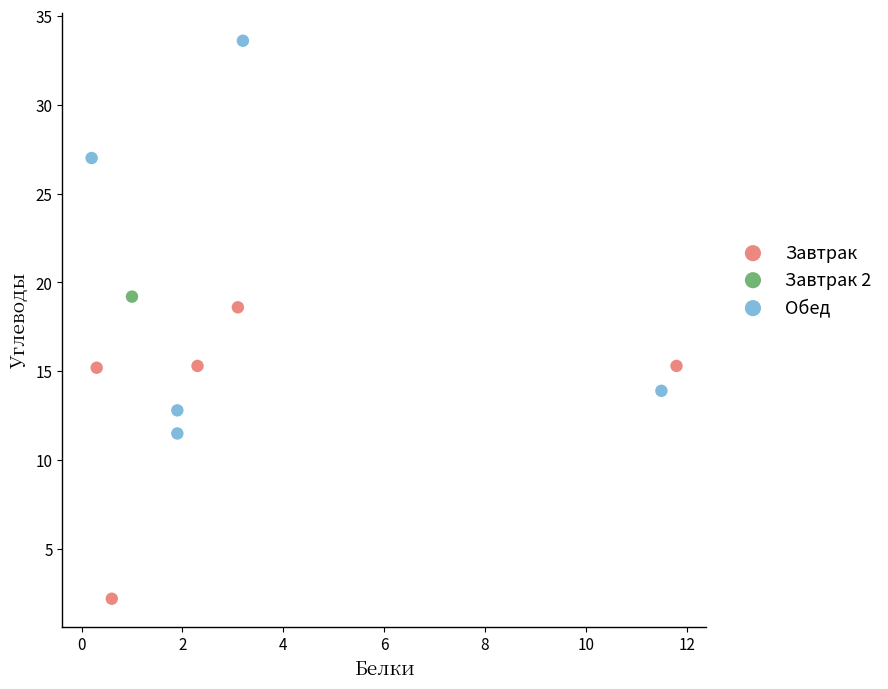

What are all the series names shown in the legend?

Завтрак, Завтрак 2, Обед